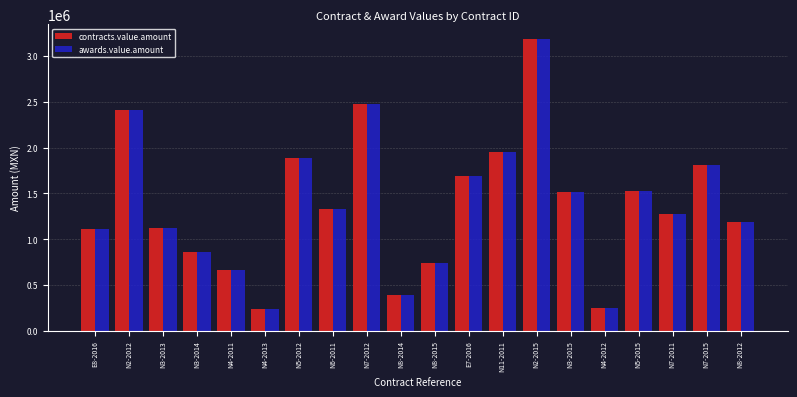

What is the difference between the maximum and second lowest values in the contracts.value.amount series?

2936617.1